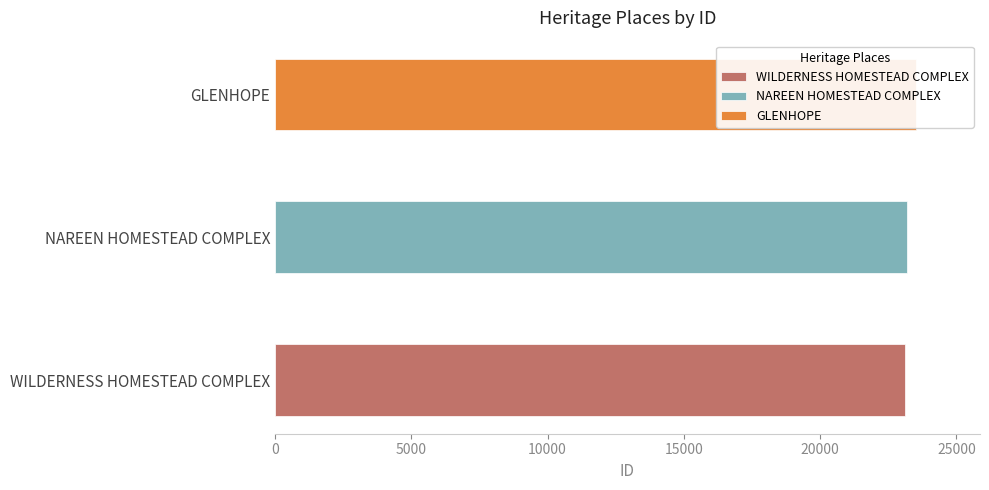

What is the difference between the maximum and minimum values?

406